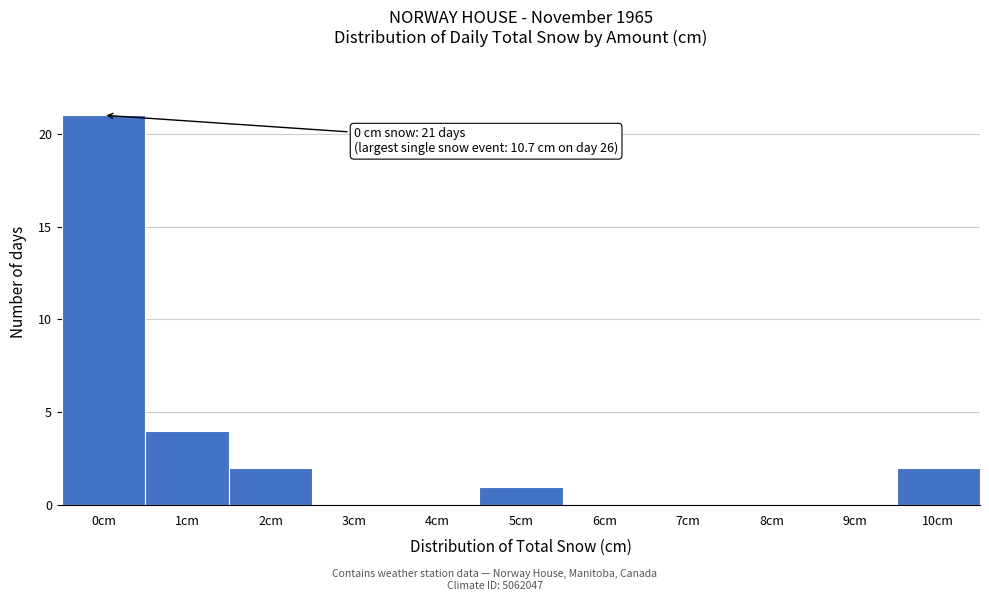

Reading right to left, transcribe all the data shown in this chart.

10cm=2	9cm=0	8cm=0	7cm=0	6cm=0	5cm=1	4cm=0	3cm=0	2cm=2	1cm=4	0cm=21